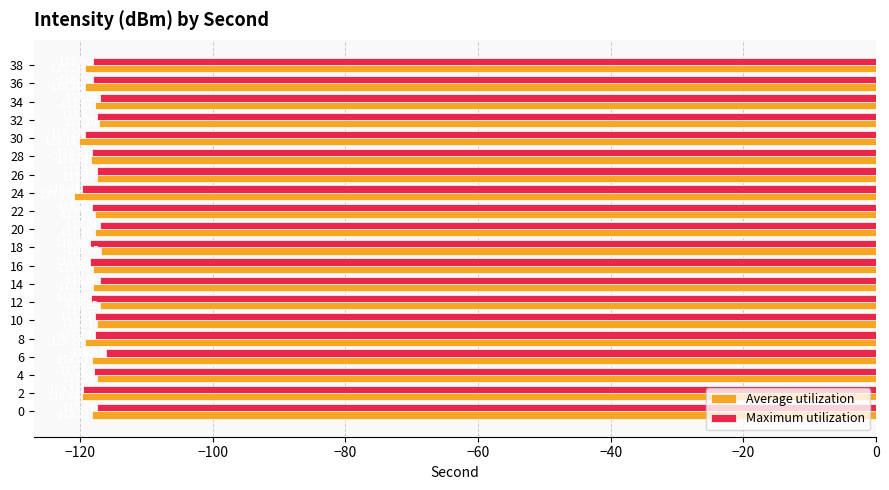

What is the smallest value displayed?

-120.9